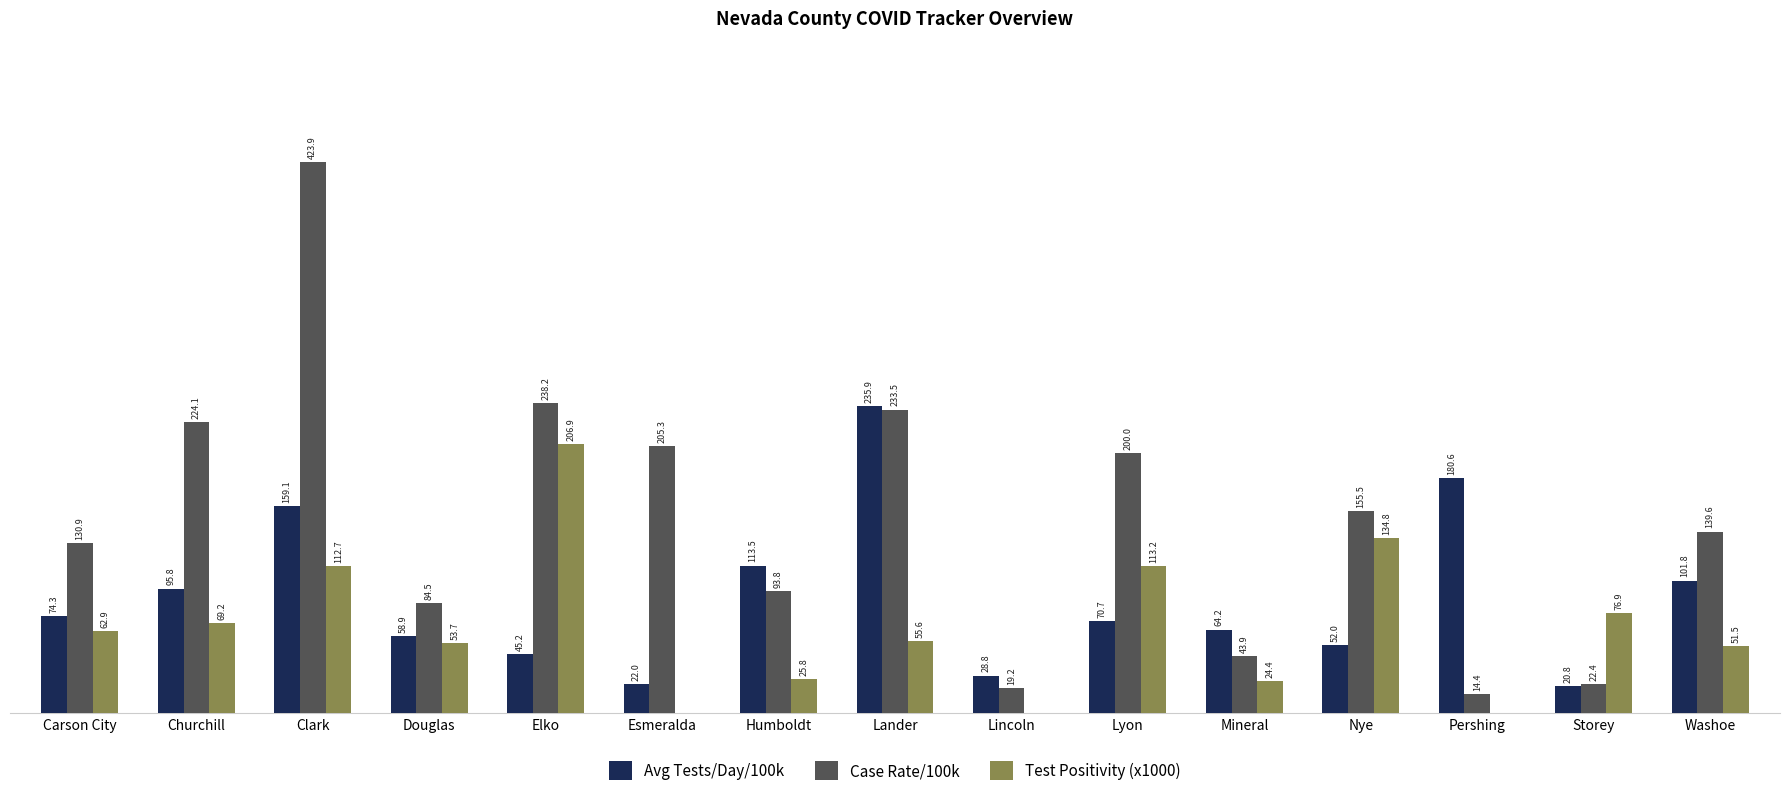

Which series has the largest total across all categories?

Case Rate/100k